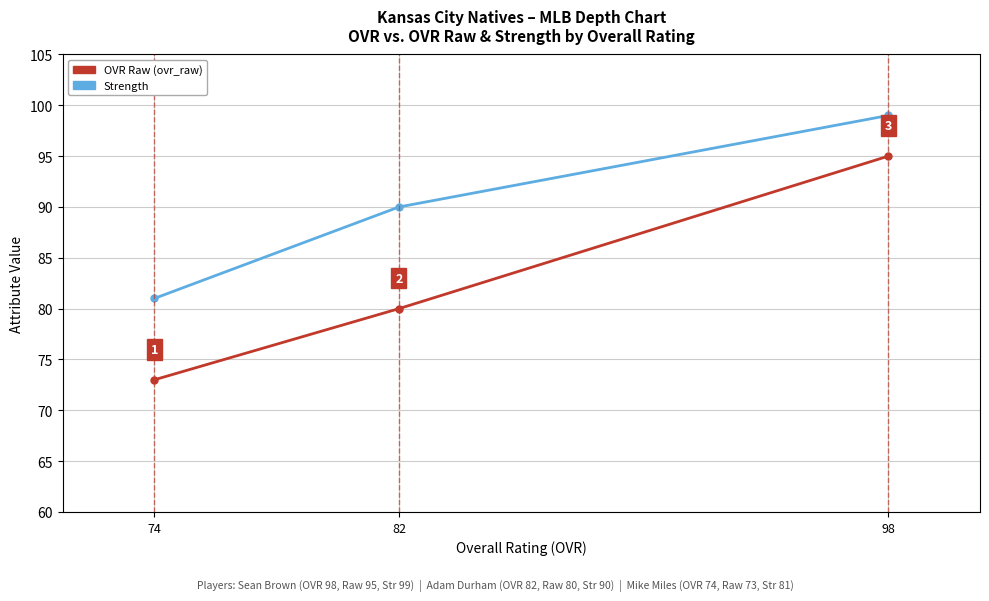

How many categories are shown in the chart?

3